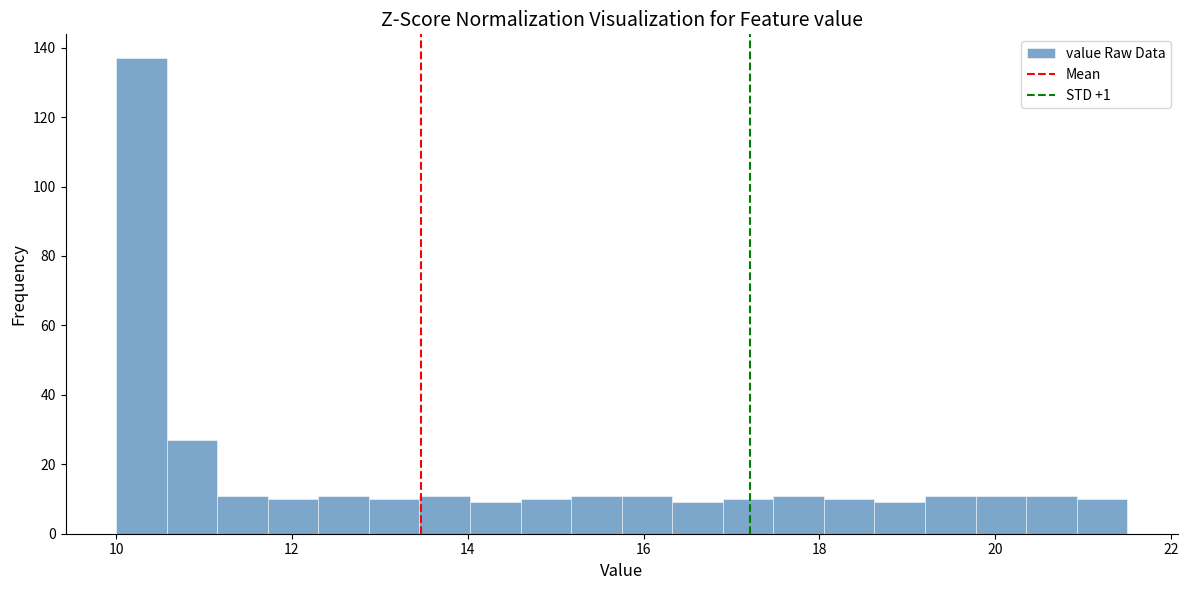

Around what value on the x-axis is the tallest bar? Give the approximate position of its centre, as read against the axis.

10.2